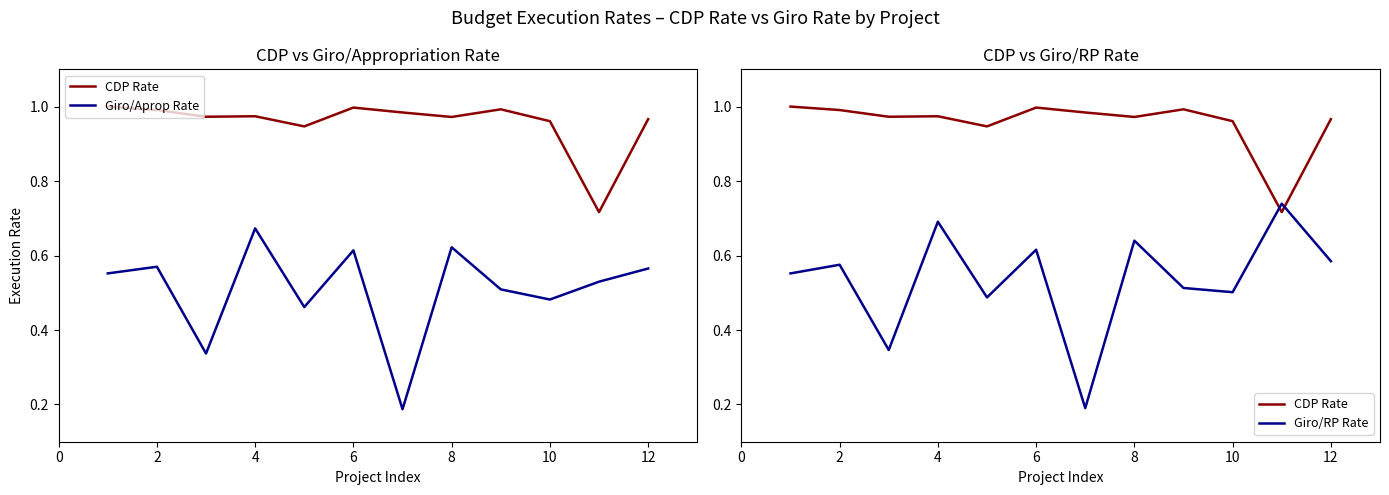

What is the lowest value of the Giro/RP Rate series?

0.2